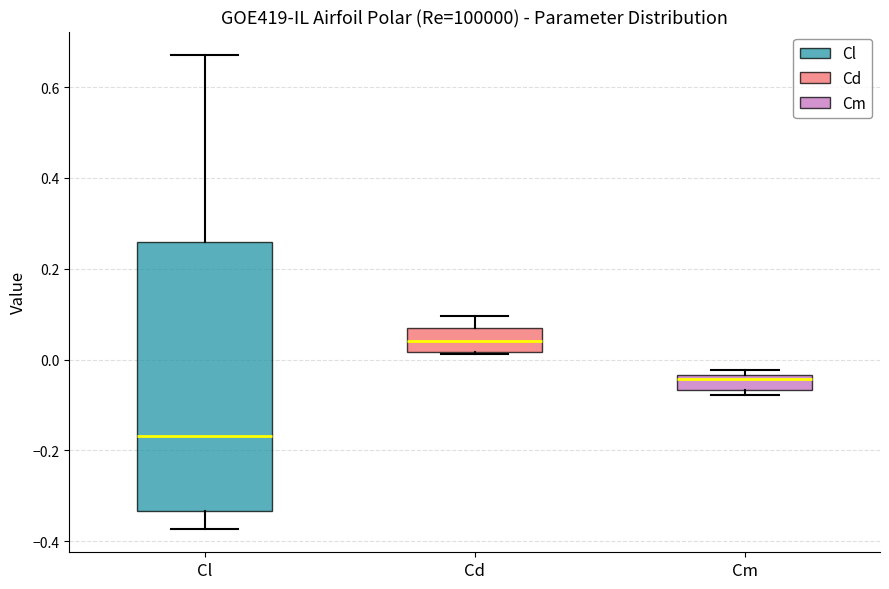

Comparing the boxes themselves (not the whiskers), which one is the tallest?

Cl